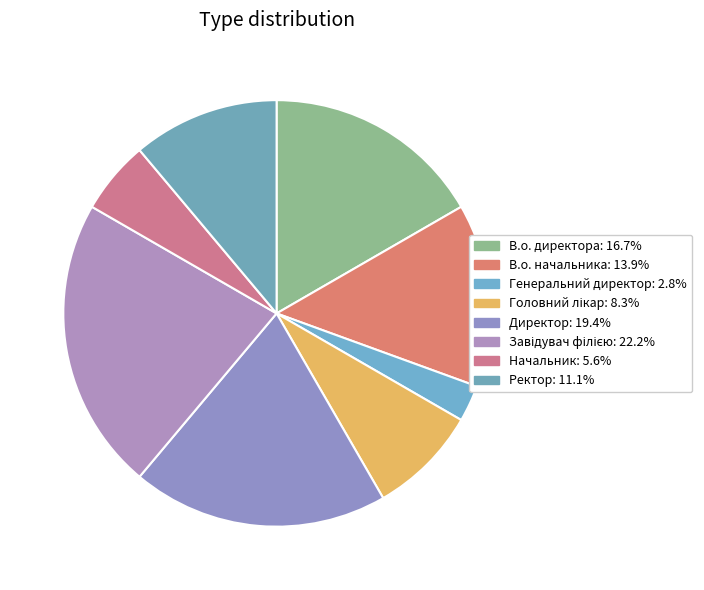

Is there any slice that represents more than half of the pie?

No